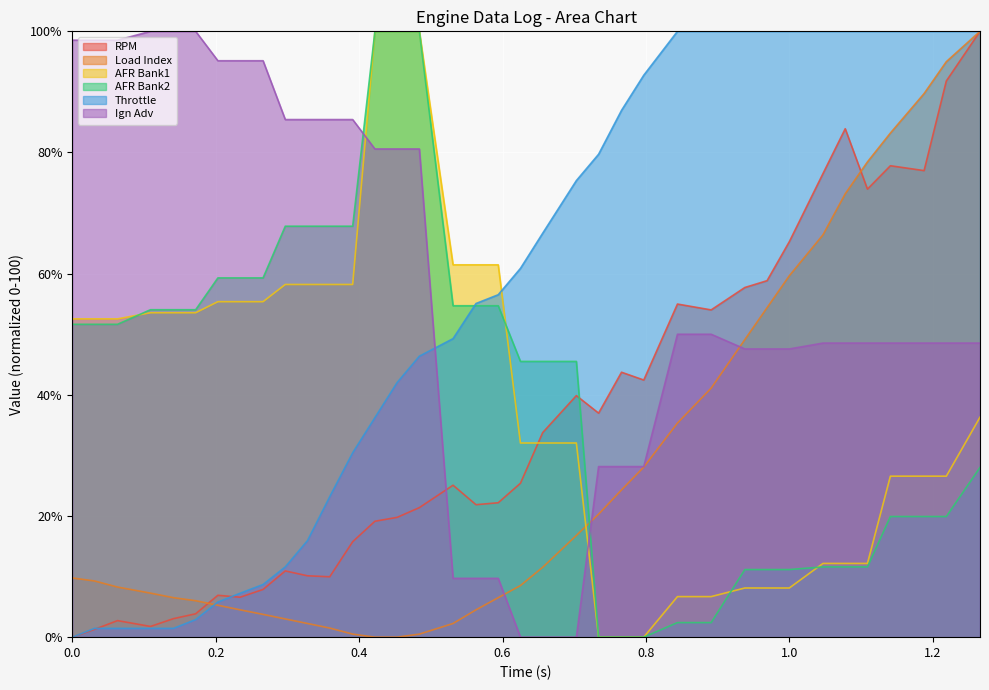

Which series ends up on top after the final intersection of RPM and Ign Adv?

RPM